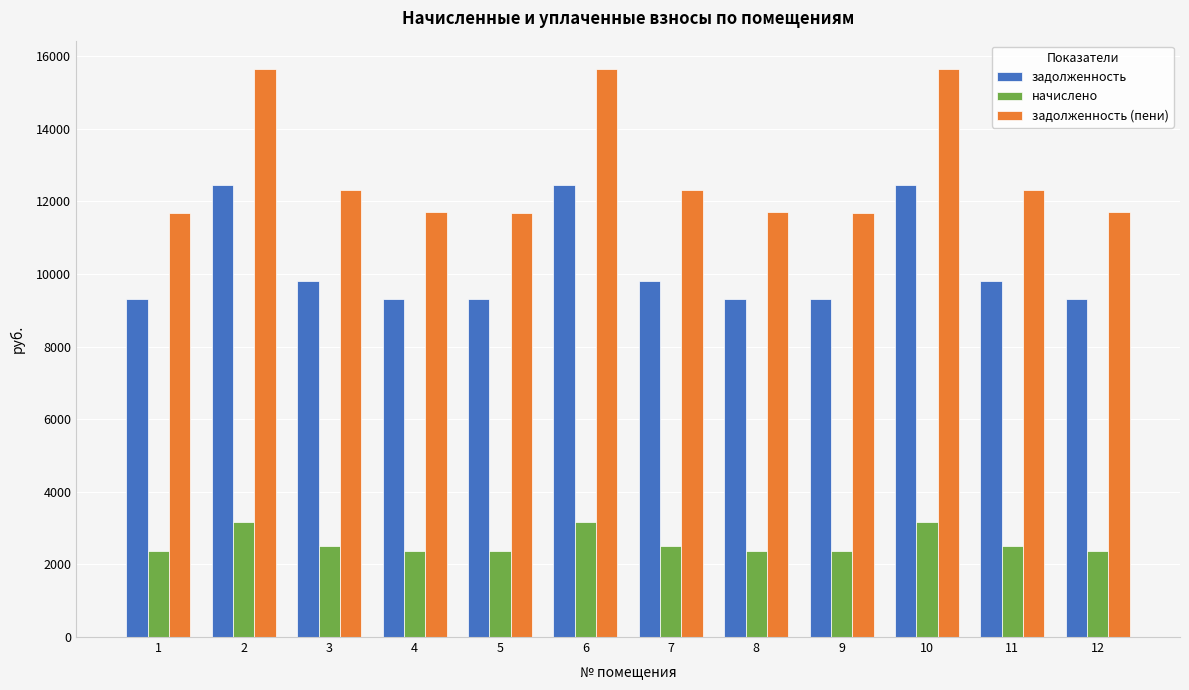

At which label does начислено first exceed 2502?

2